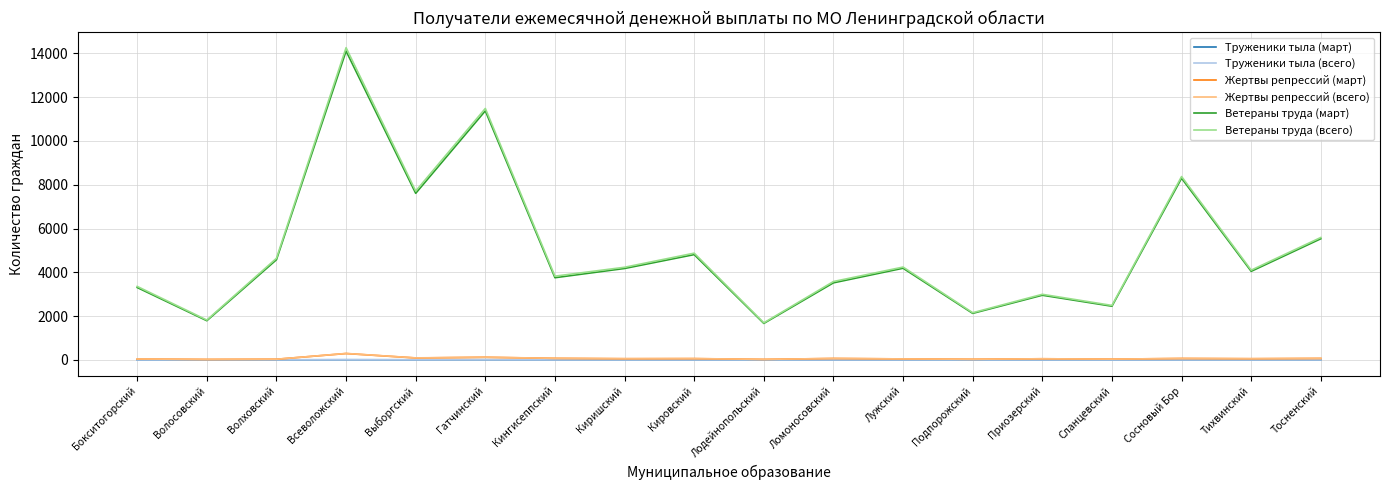

What is the maximum value shown in the chart?

14262